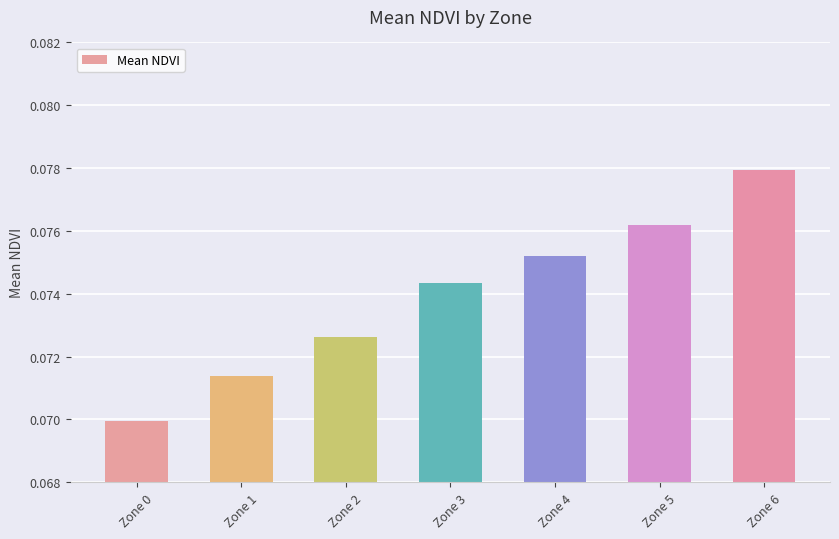

The chart shows a value of 0.0 at Zone 1. True or false?

False